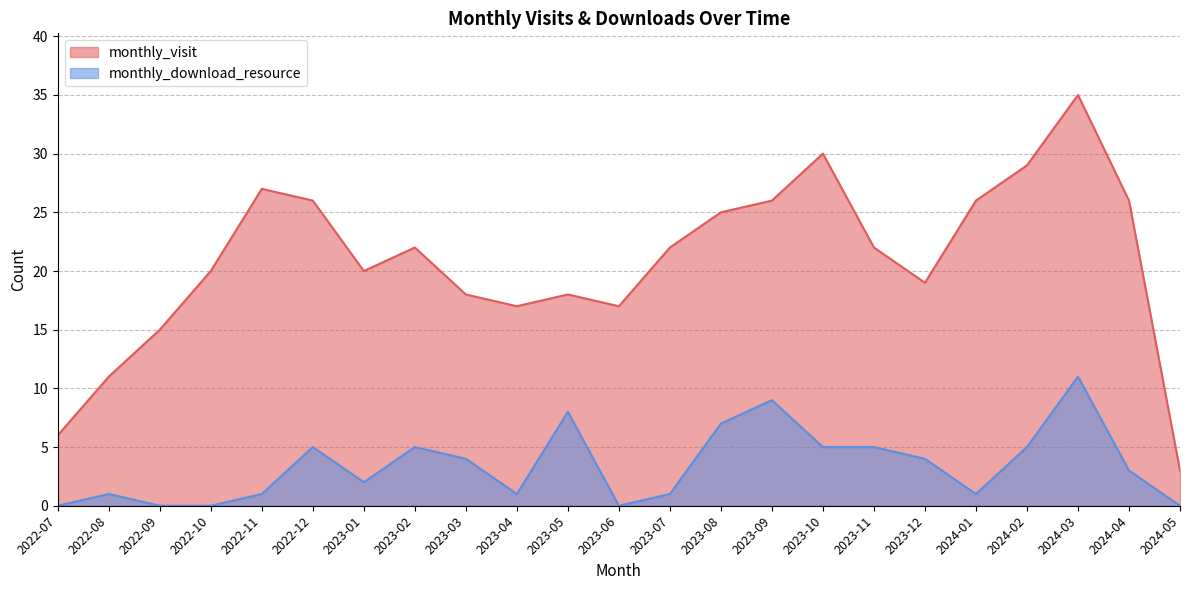

True or false: monthly_download_resource has a value of 7 at 2024-02.

False